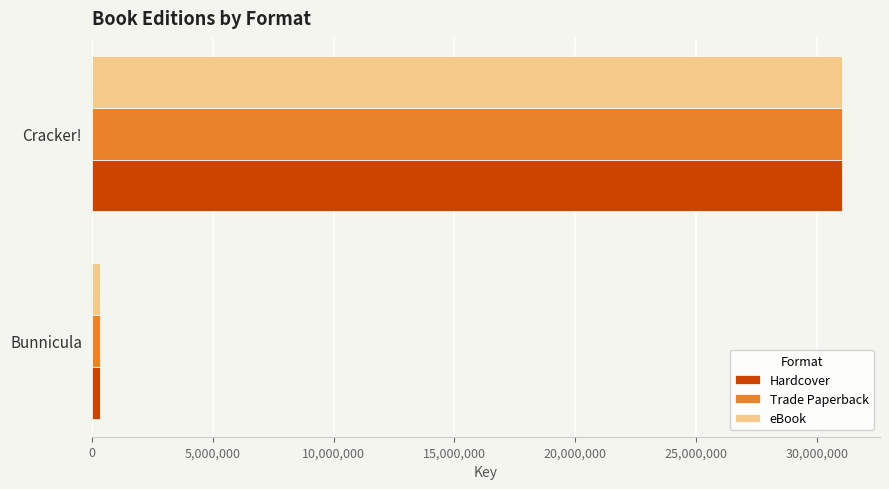

The Trade Paperback series shows 52235256 at Cracker!. True or false?

False